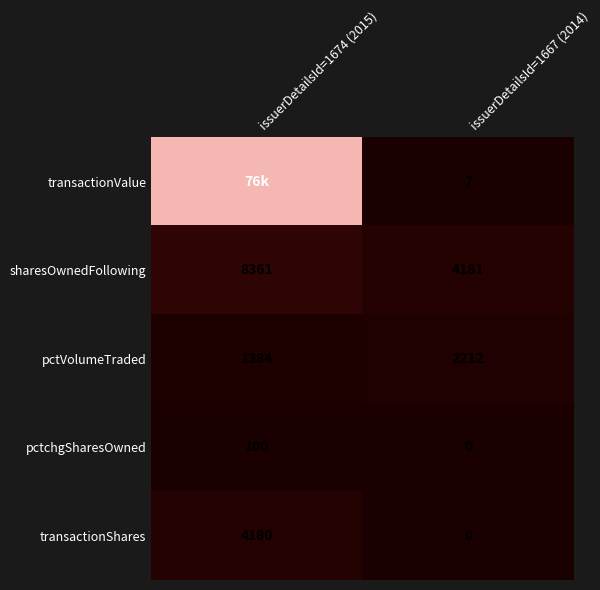

At which category is the sum across all series the highest?

issuerDetailsId=1674 (2015)